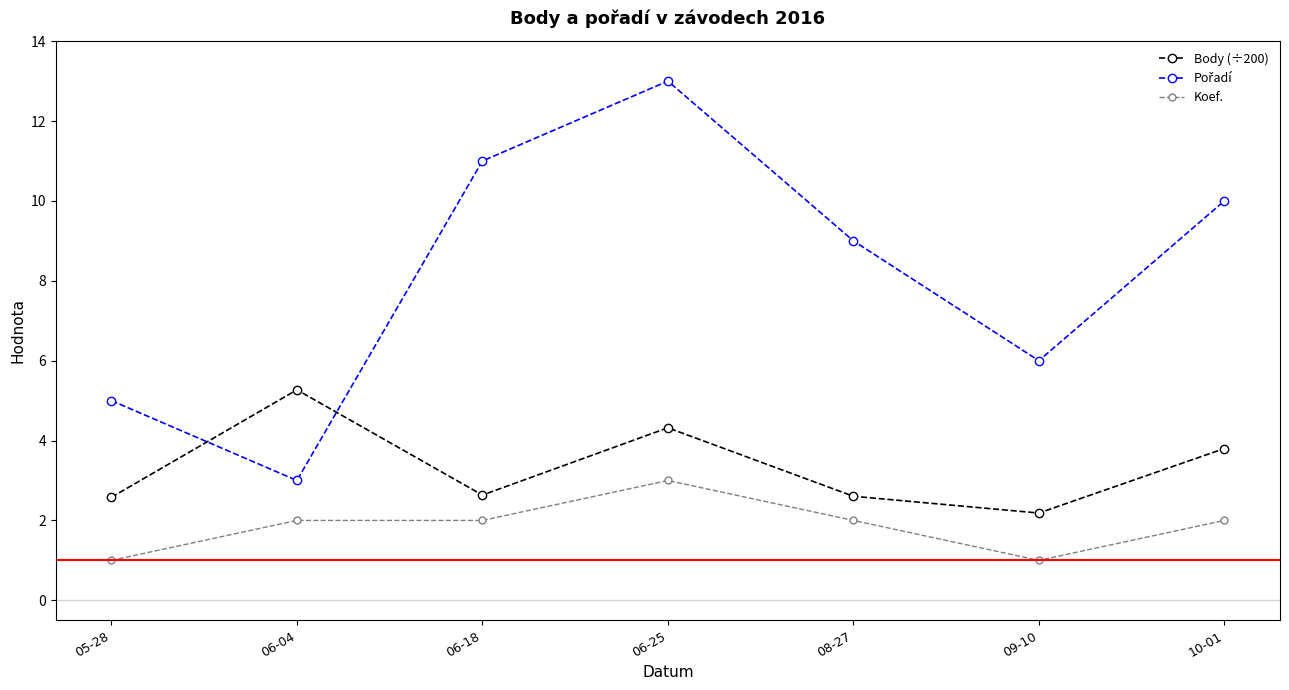

Is the value of Koef. at 06-25 greater than the value of Body (÷200) at 06-25?

No